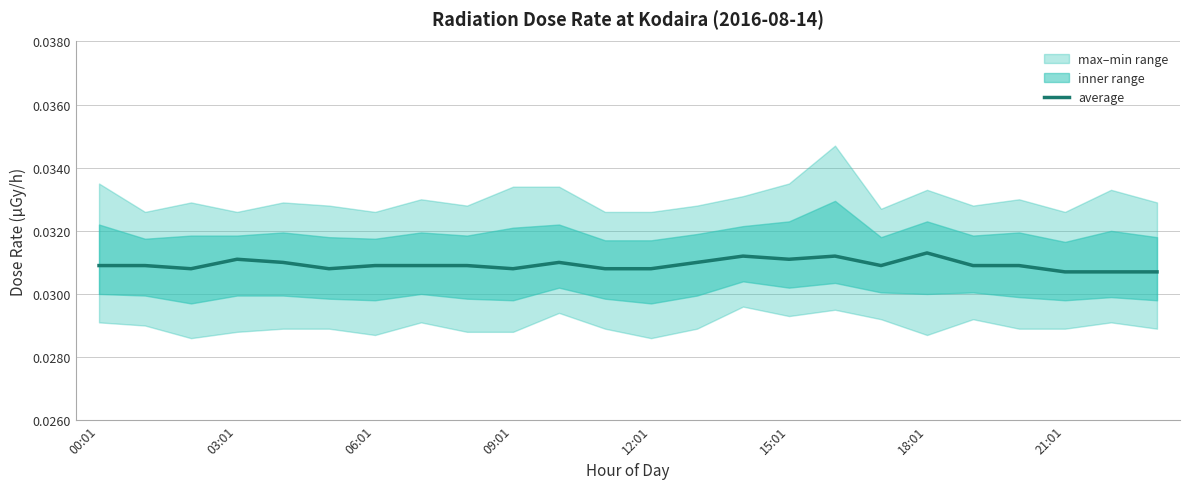

What is the sum of all values?

0.7